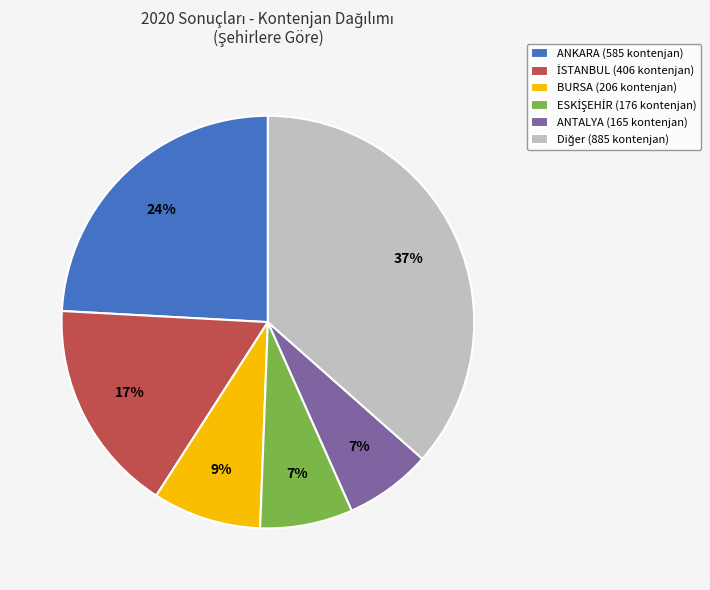

True or false: BURSA (206 kontenjan) accounts for 9% of the total.

True